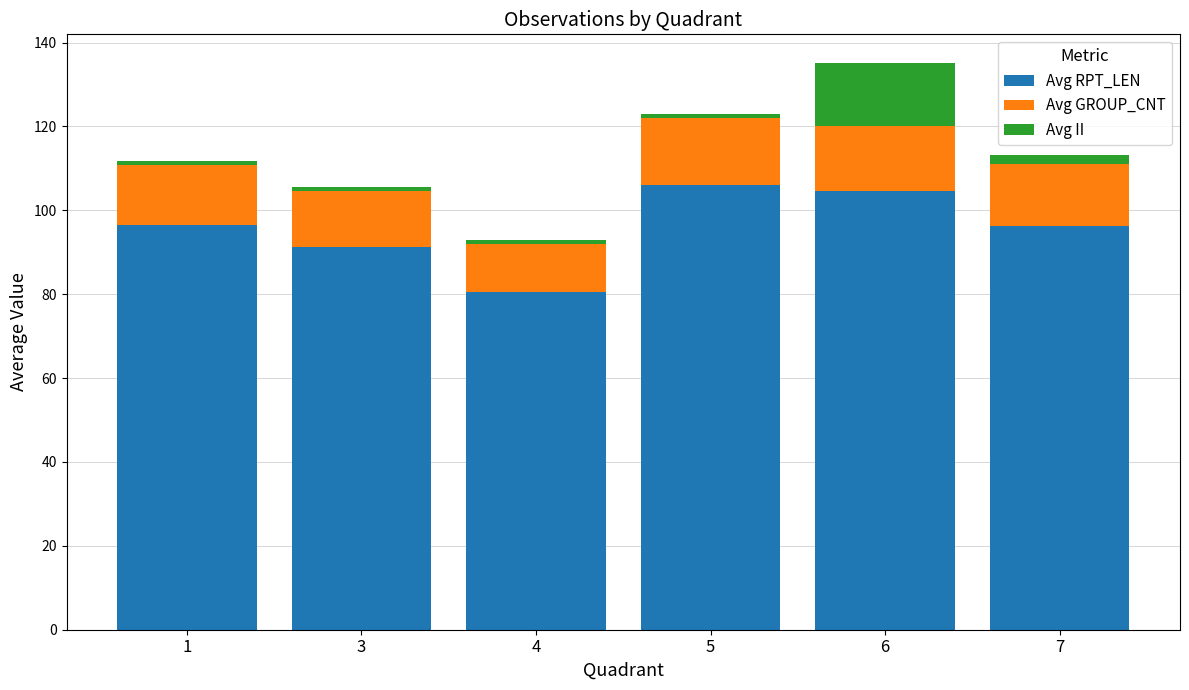

How many data points does each series have?

6